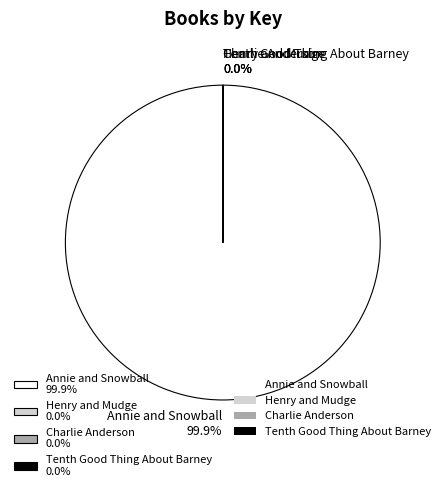

Is there any slice that represents more than half of the pie?

Yes